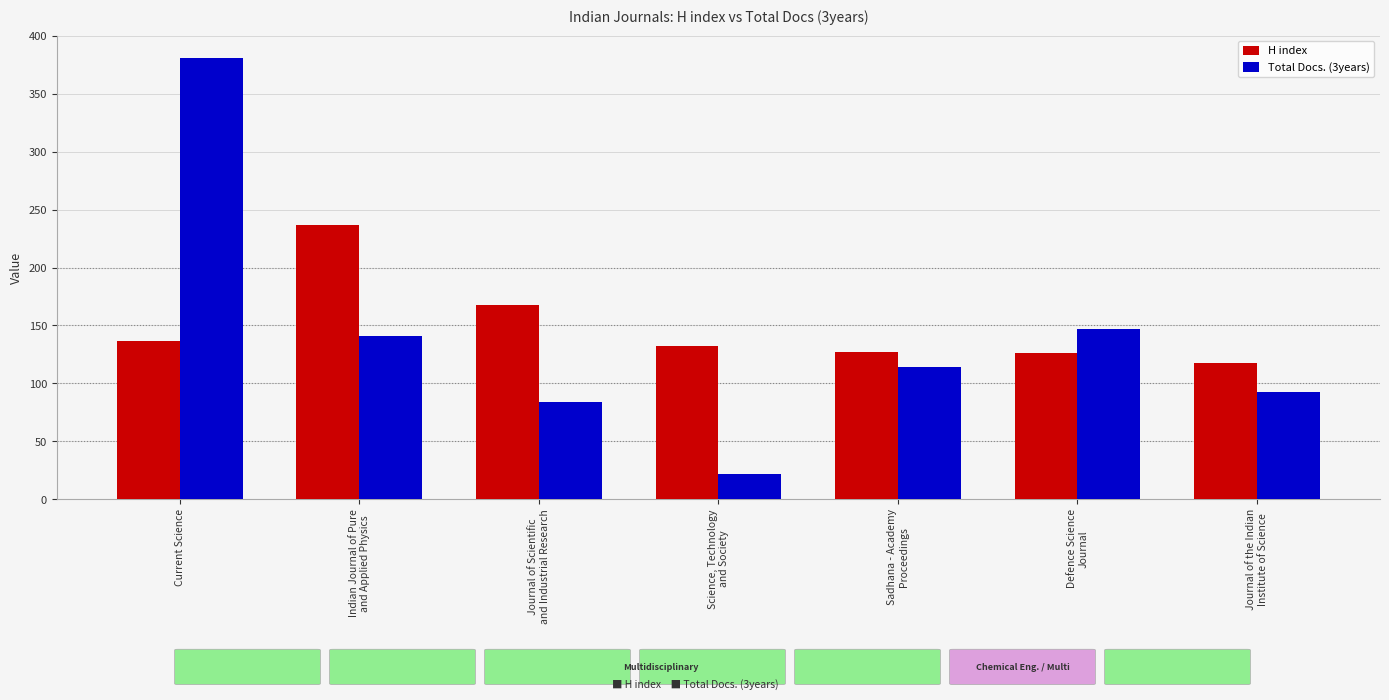

What is the greatest value displayed?

381